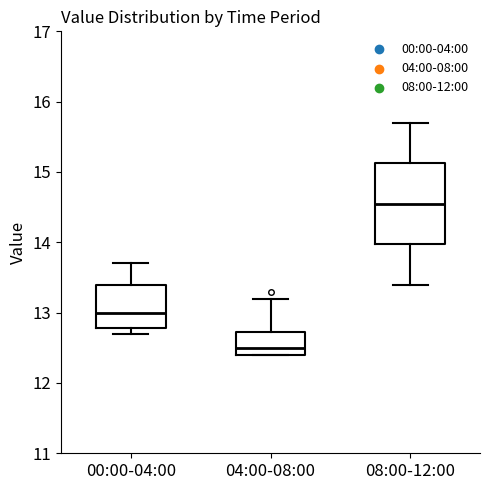

Where does the upper whisker of the box for 00:00-04:00 end on the y-axis? The values are not printed on the chart, so give them approximately, as read against the axis.

13.7